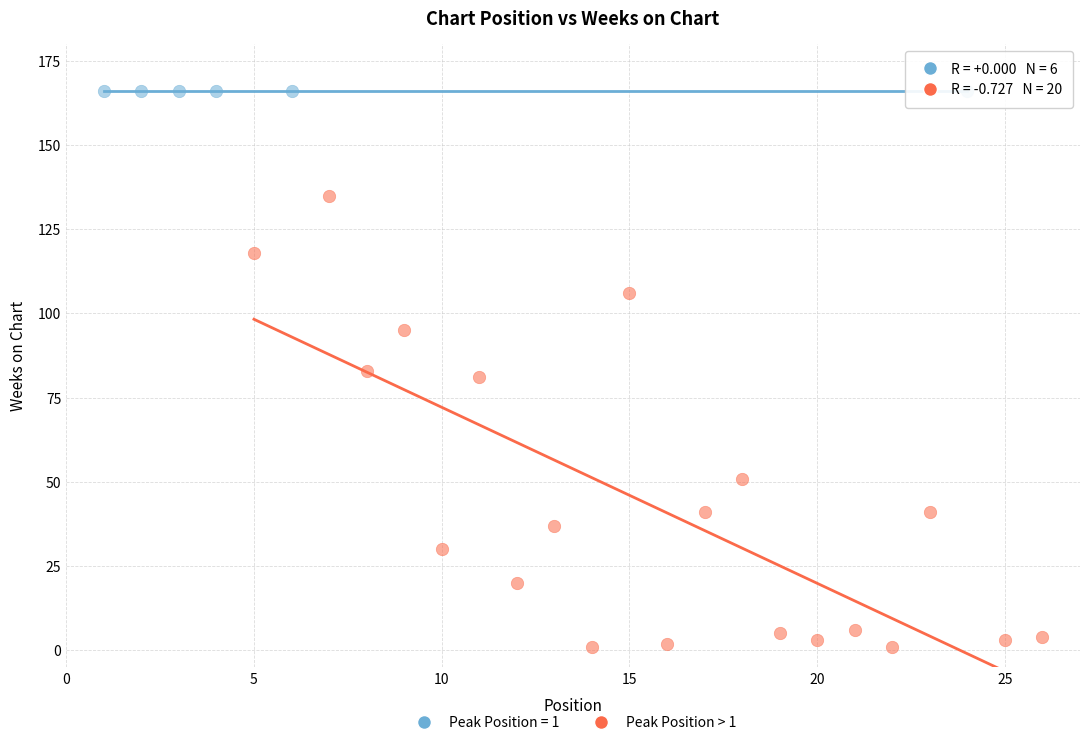

Which series reaches the minimum Y coordinate?

Peak Position > 1